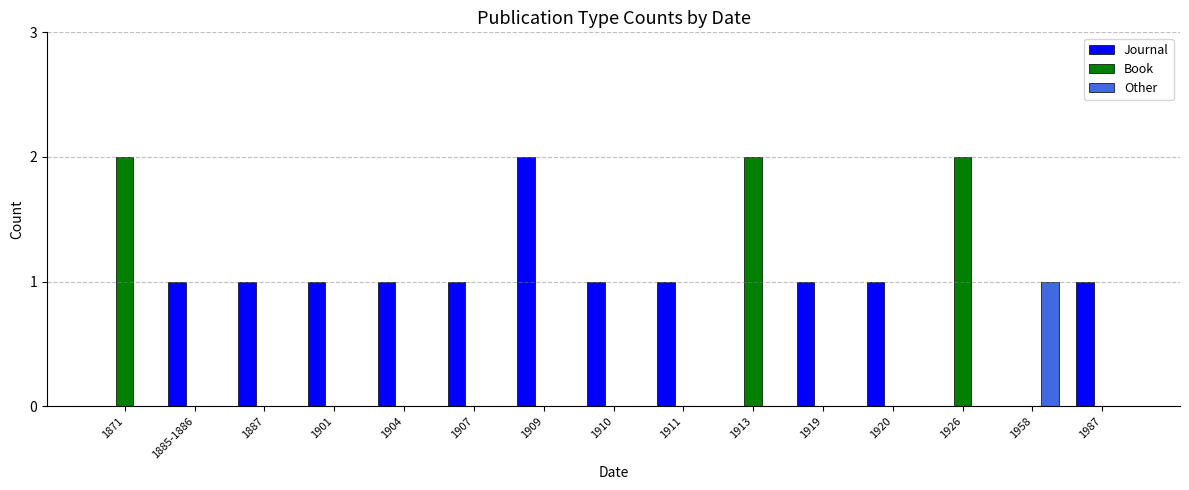

Between 1919 and 1926, which series saw the biggest shift?

Book